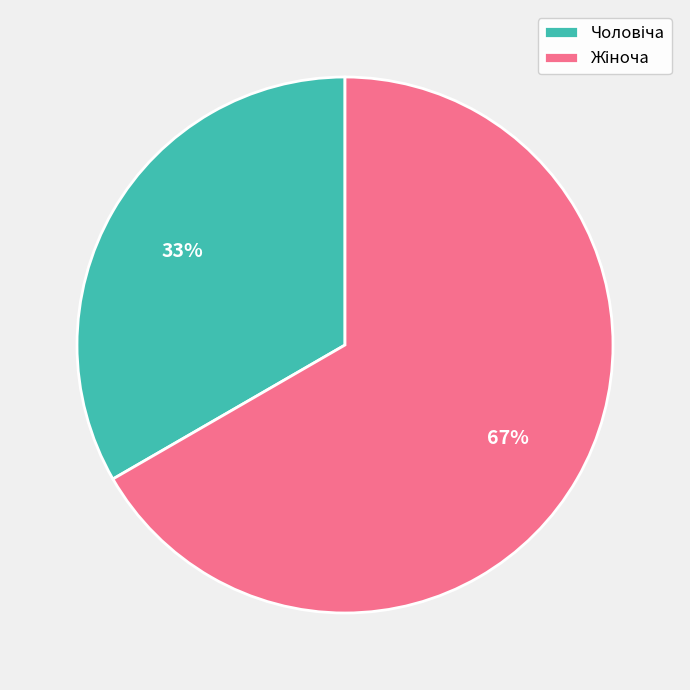

Does any single category account for the majority?

Yes